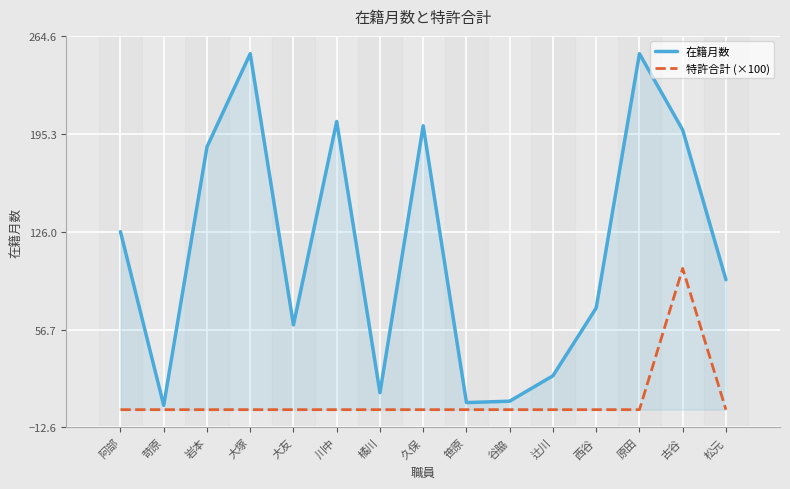

Count the number of data series in this chart.

2